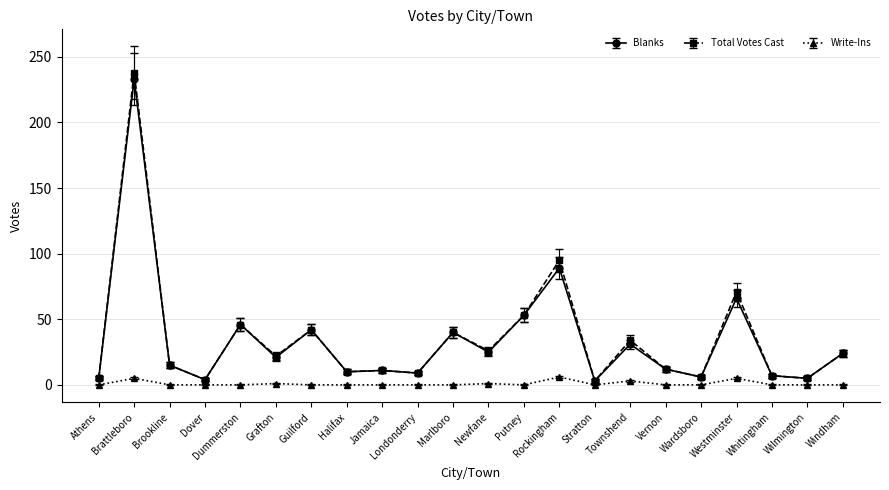

Where is the first local minimum for Total Votes Cast?

Dover